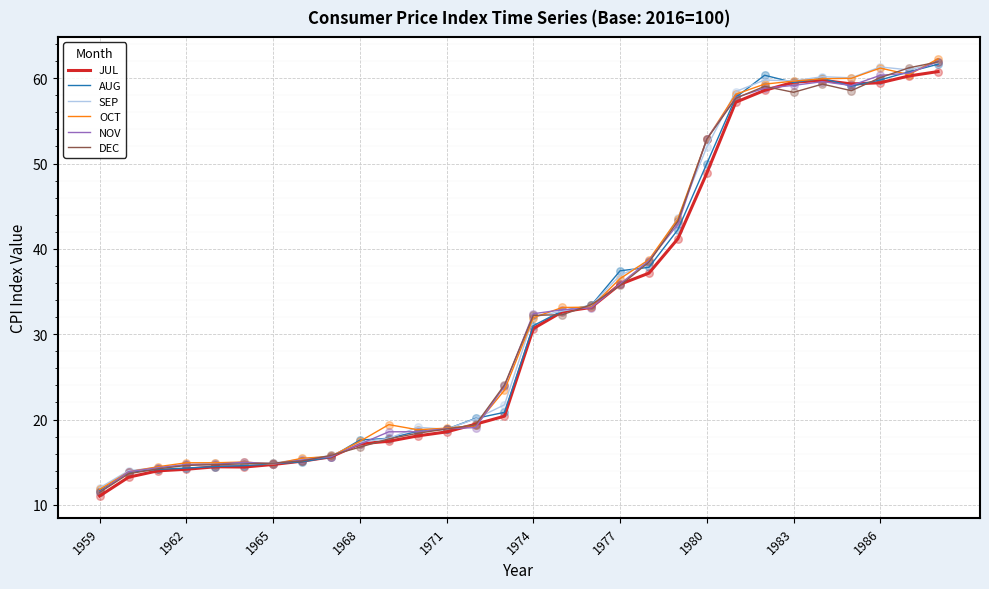

What are all the series names shown in the legend?

JUL, AUG, SEP, OCT, NOV, DEC